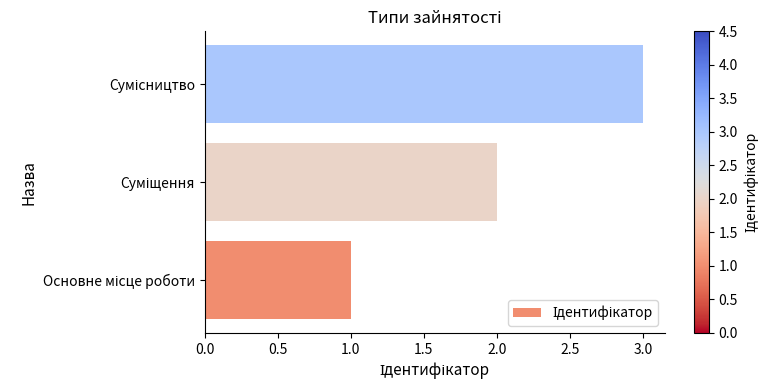

What is the sum of all values?

6